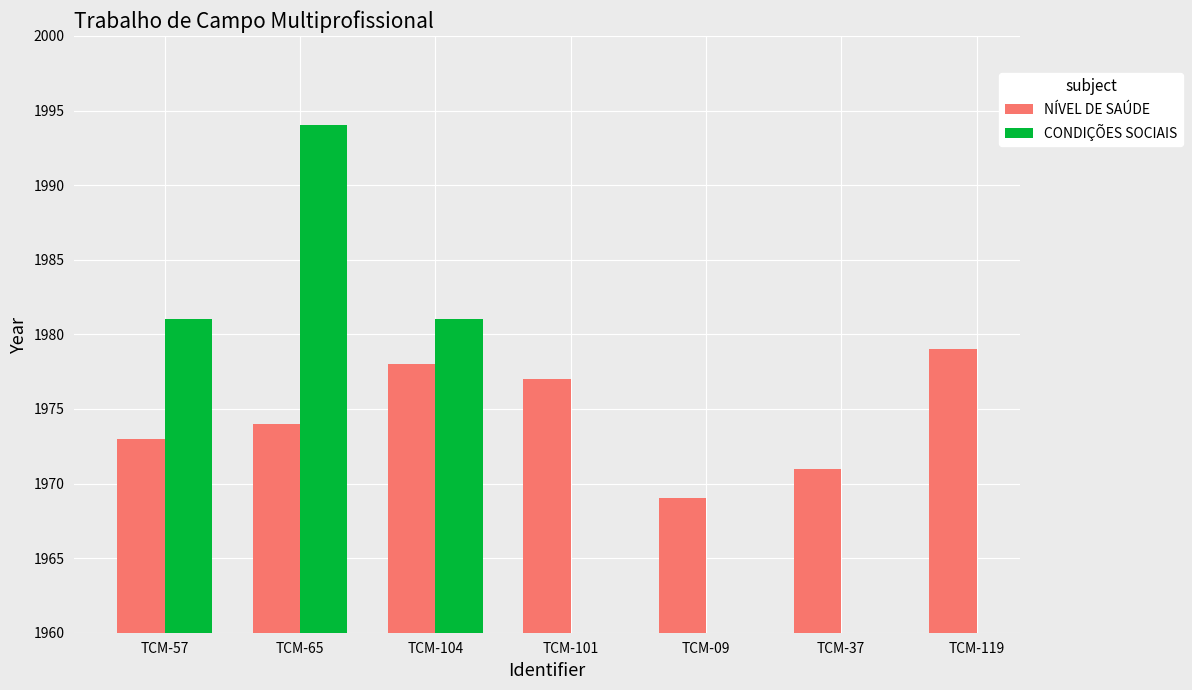

Rank the series by their maximum value, from lowest to highest.

NÍVEL DE SAÚDE, CONDIÇÕES SOCIAIS